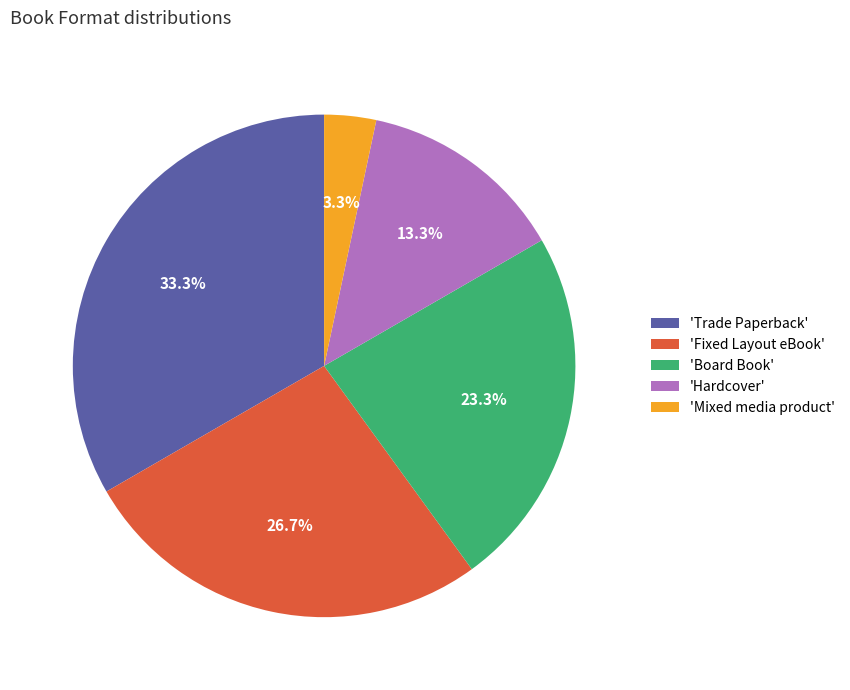

What portion of the pie excludes 'Mixed media product'?

96.7%